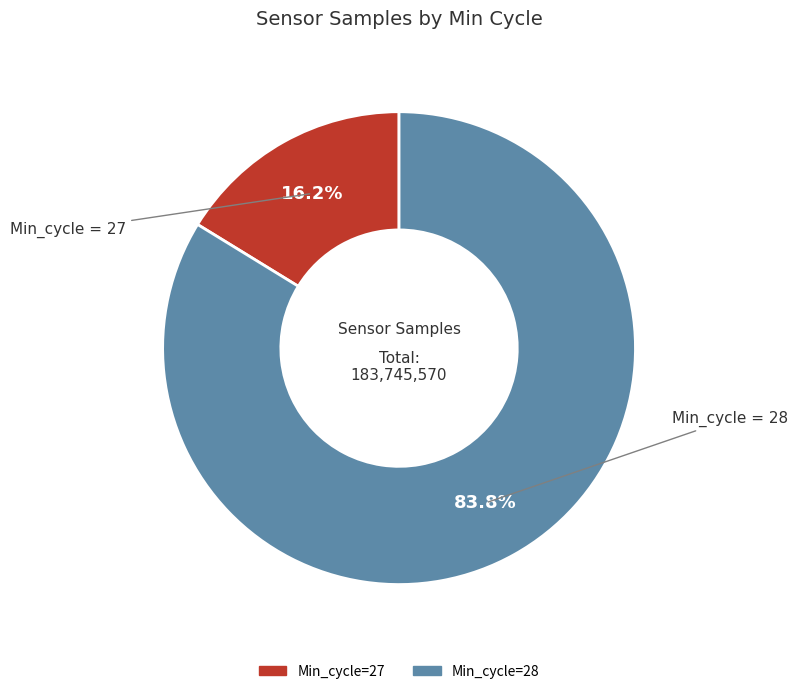

Is there any slice that represents more than half of the pie?

Yes